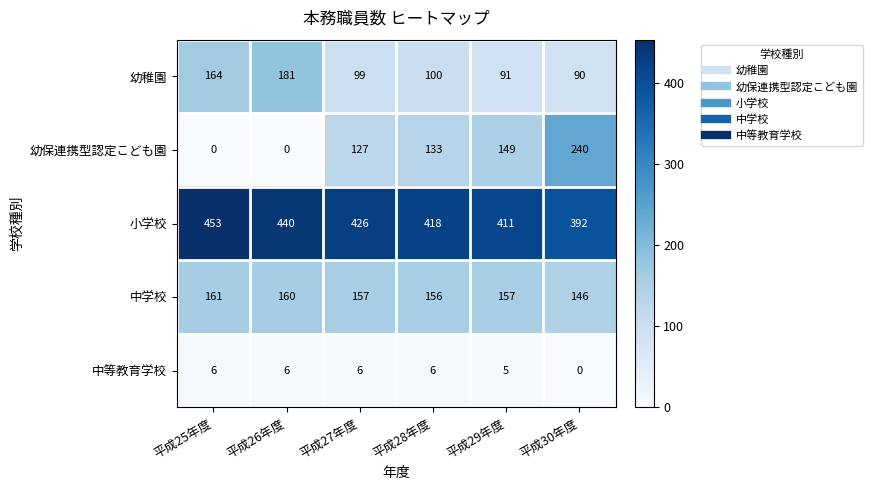

What is the difference between the highest and lowest values at 平成29年度?

406